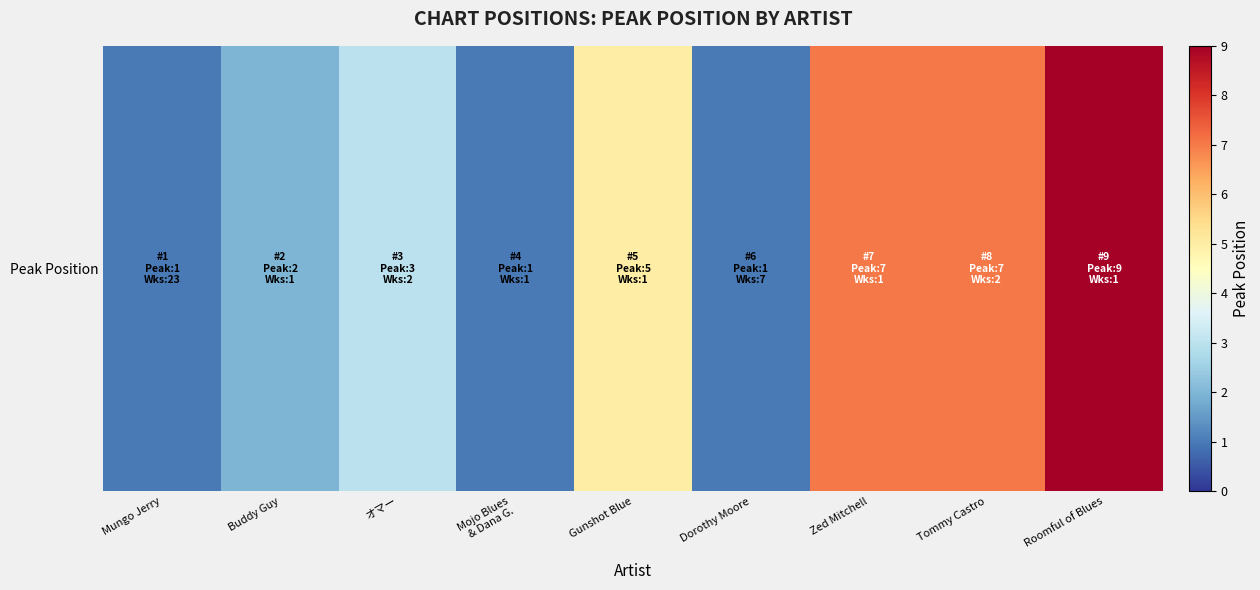

What is the maximum value shown in the chart?

9